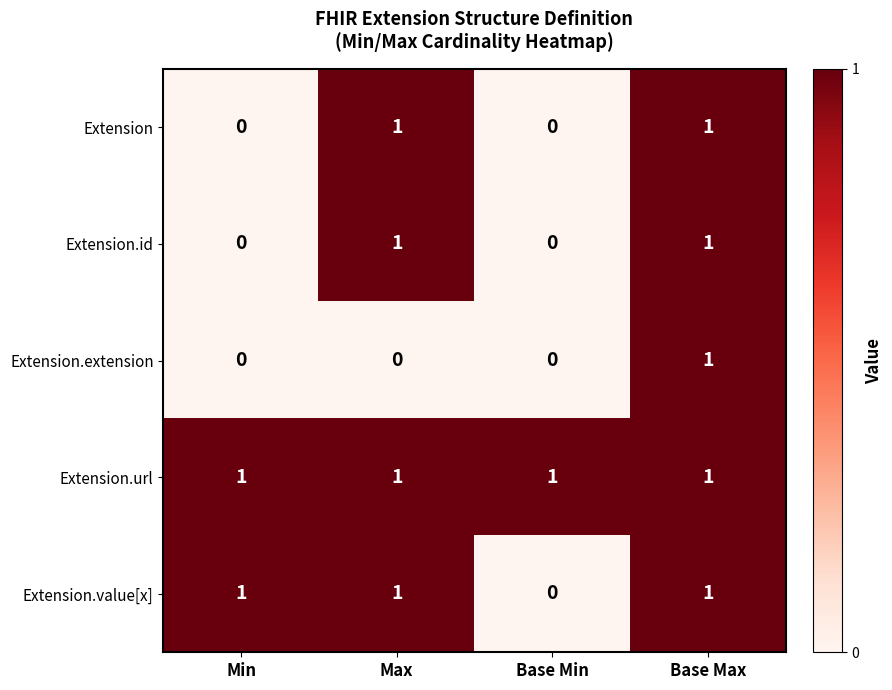

At how many categories does at least one series exceed 0?

4